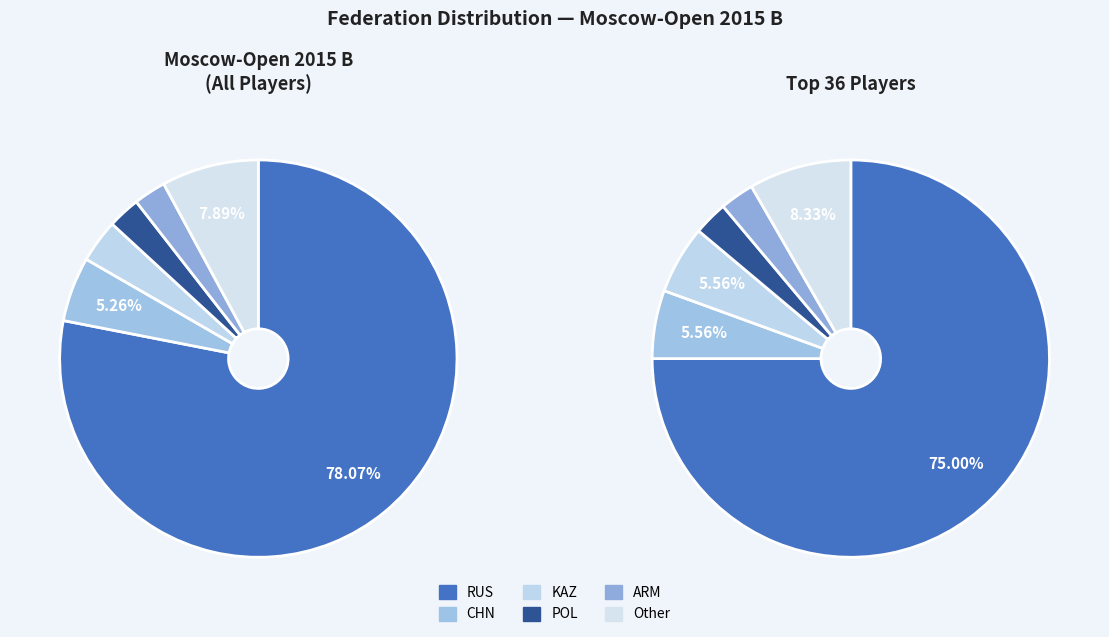

How many slices are in this pie chart?

6